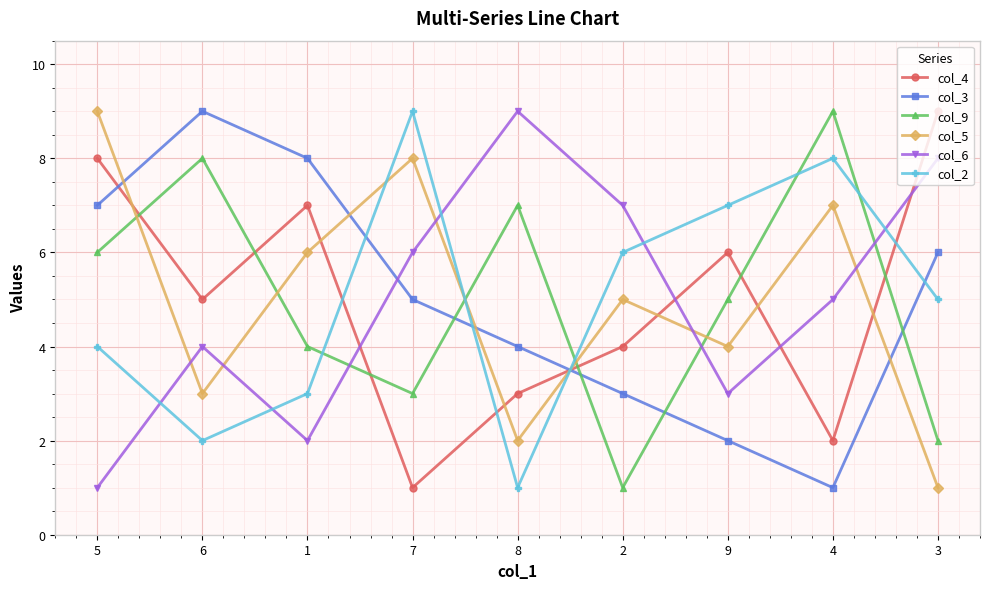

At 8, list the series in order from largest to smallest.

col_6, col_9, col_3, col_4, col_5, col_2